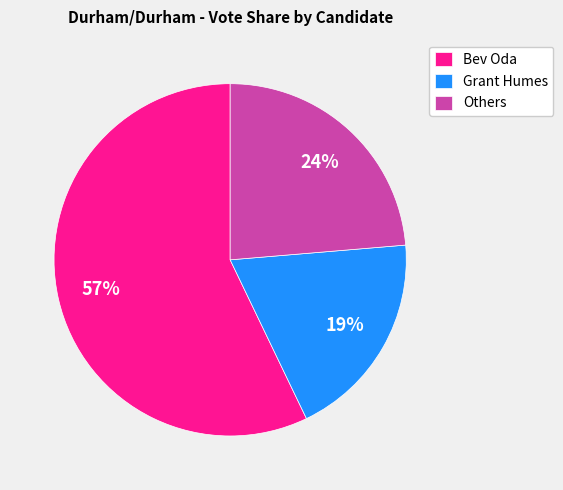

Is the sum of Others and Grant Humes greater than half?

No